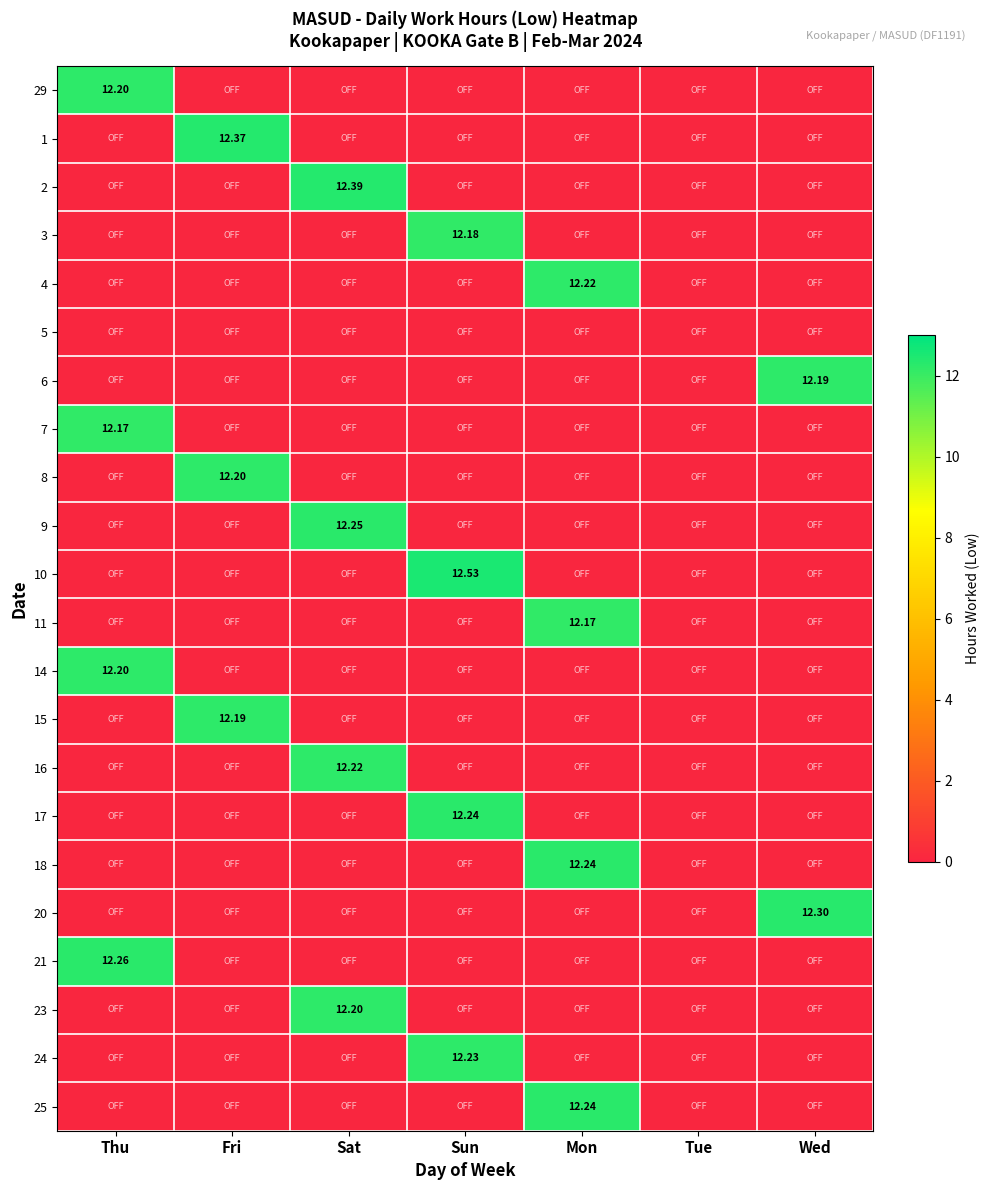

Is it true that 6 equals 0.0 at Fri?

True